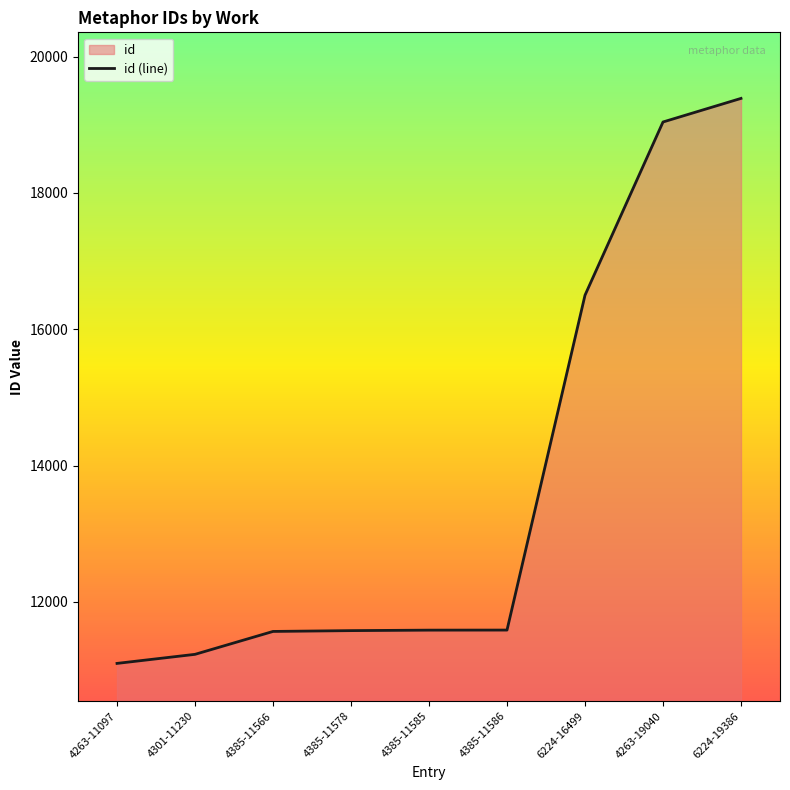

What is the label of the 5th point from the right?

4385-11585